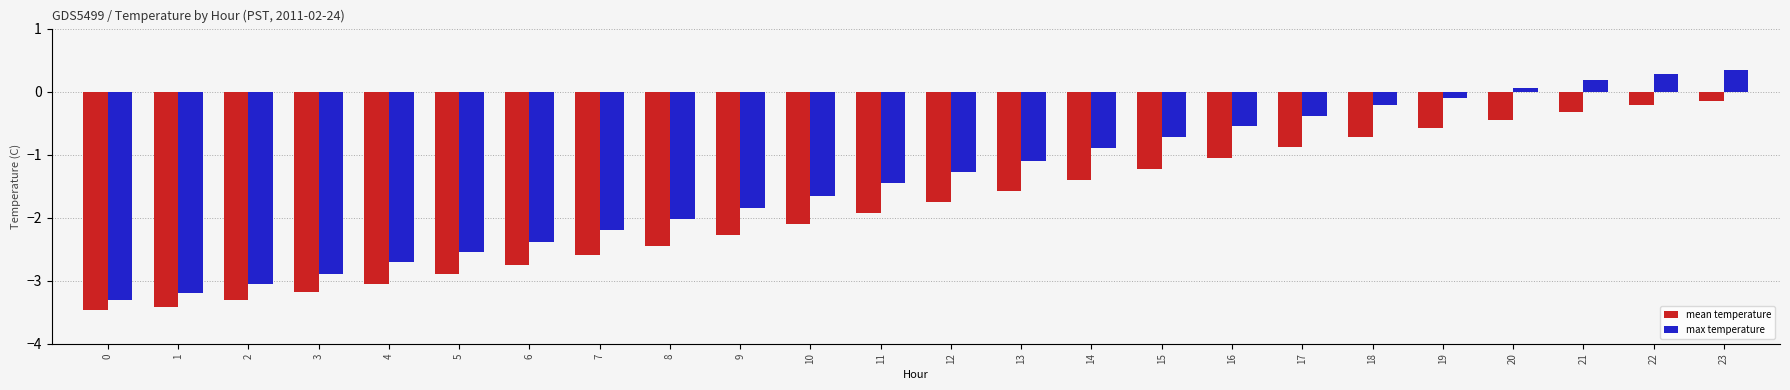

Which series has the largest range (max minus min)?

max temperature